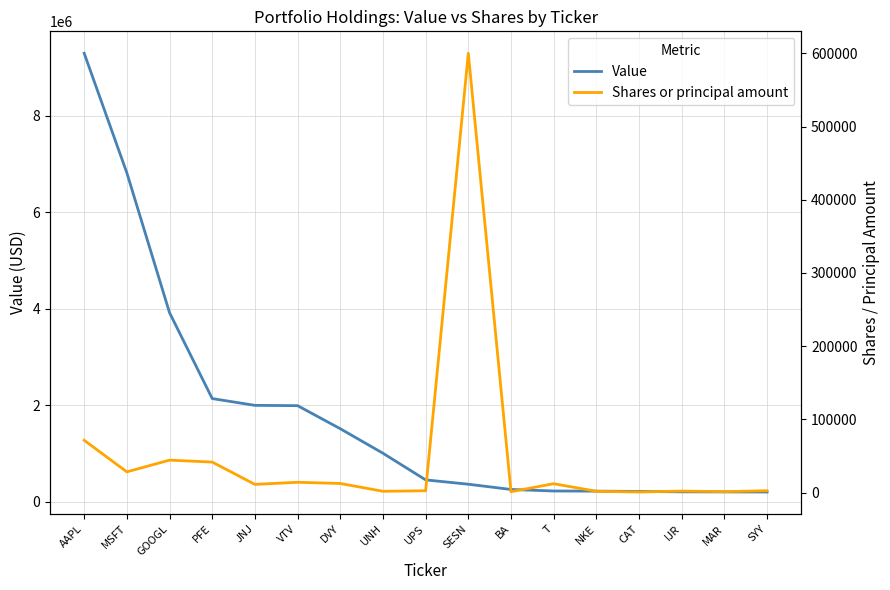

Reading right to left, extract all data points from this chart.

Value: 204122	206245	207735	216085	222434	225354	257162	365700	455608	1008146	1516046	1994237	2000390	2141155	3921382	6819671	9298288
Shares or principal amount: 2670	1385	2195	902	1901	12241	1350	600000	2621	1902	12571	14207	11324	41787	44445	28437	71564